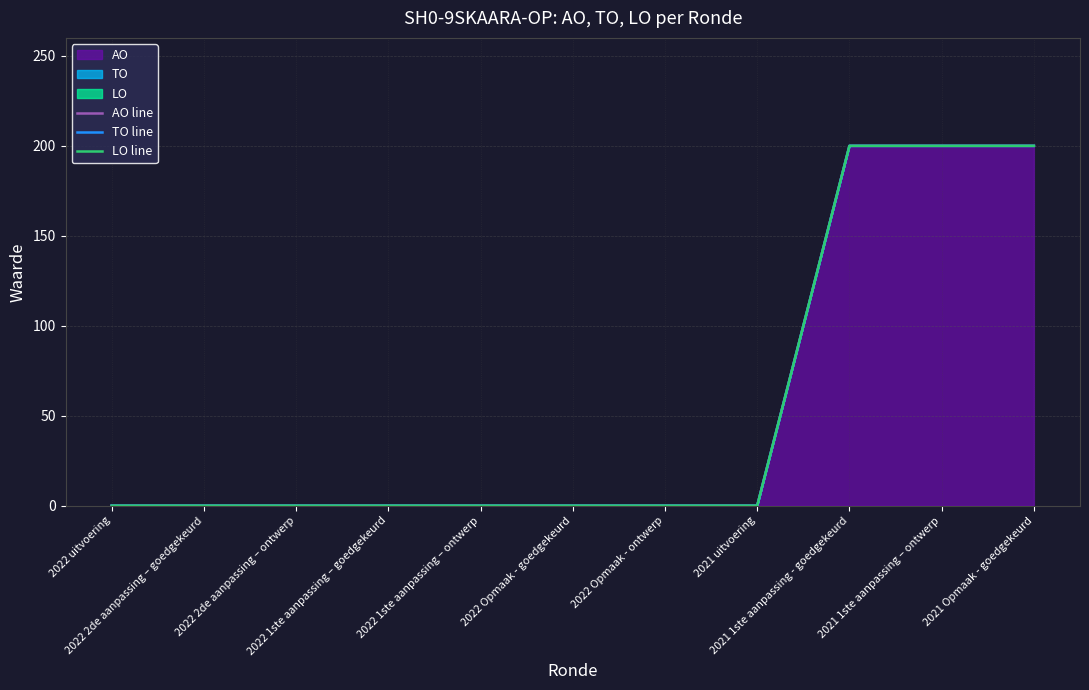

True or false: LO line and TO line intersect in this chart.

False